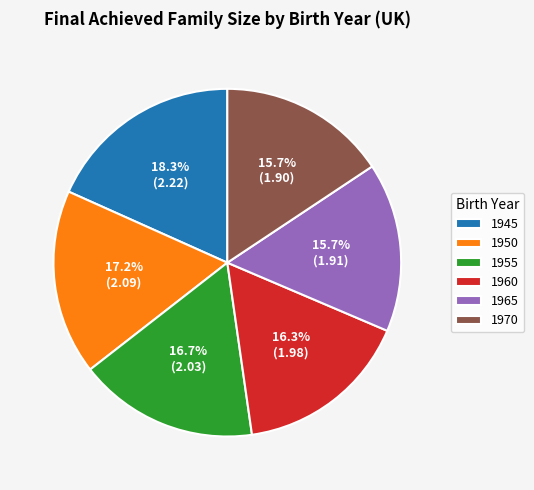

Combined, do 1970 and 1965 account for over 50%?

No